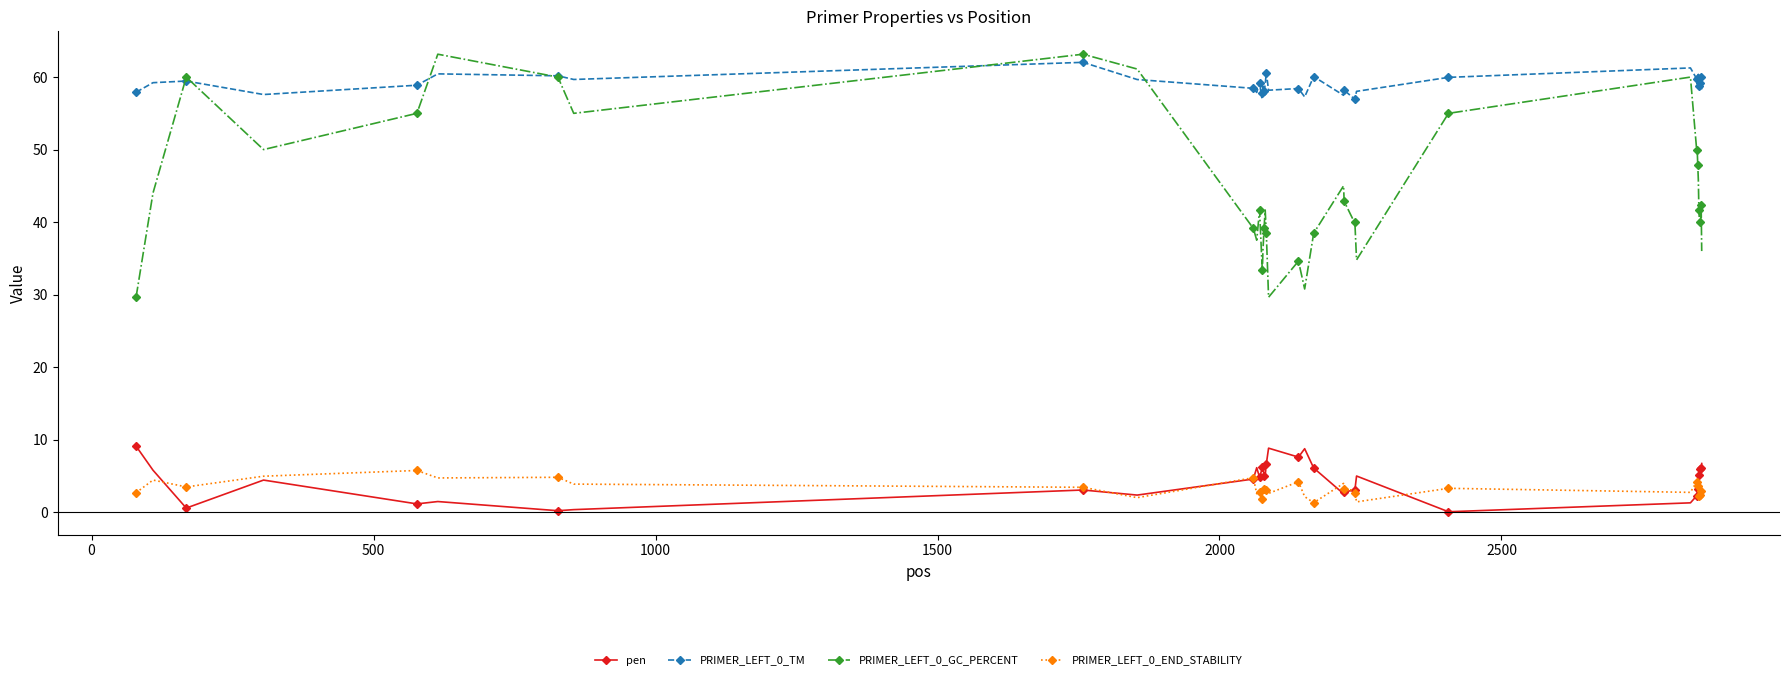

What is the value of the pen point at the 1st from the left?

9.1